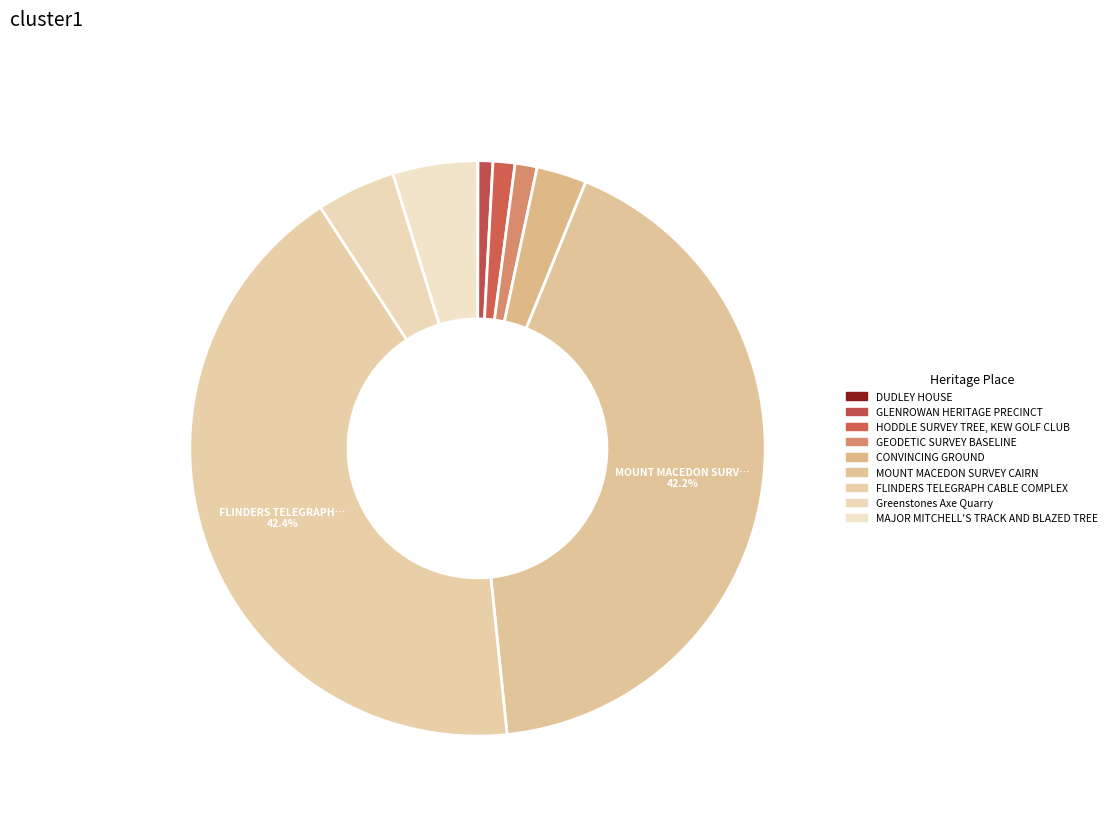

How many slices are in this pie chart?

9